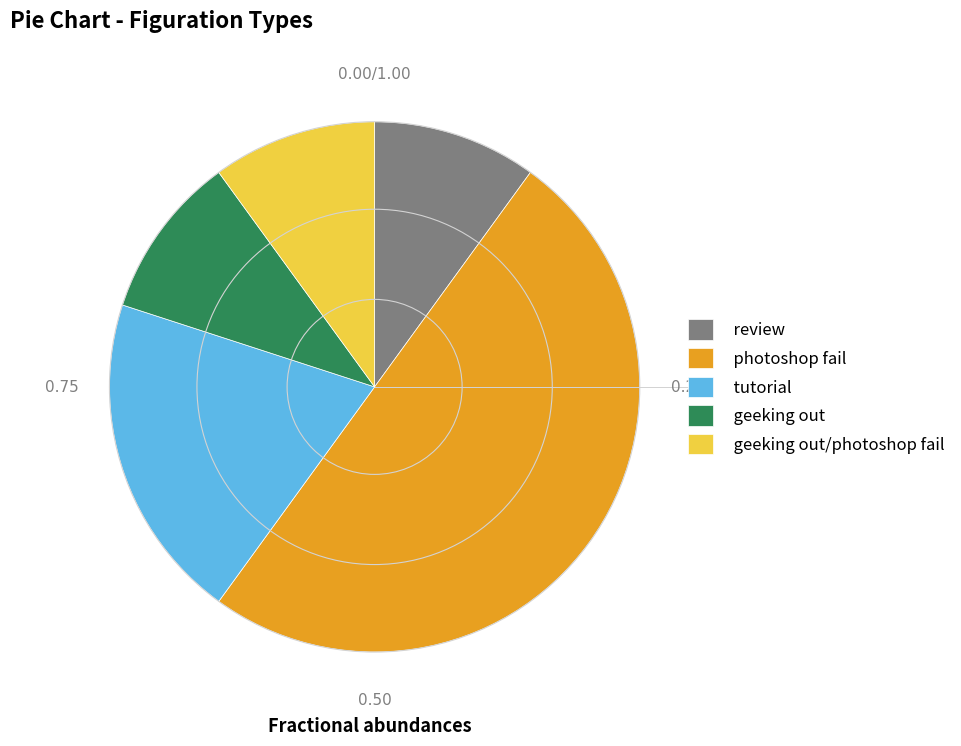

Is the sum of tutorial and geeking out greater than half?

No